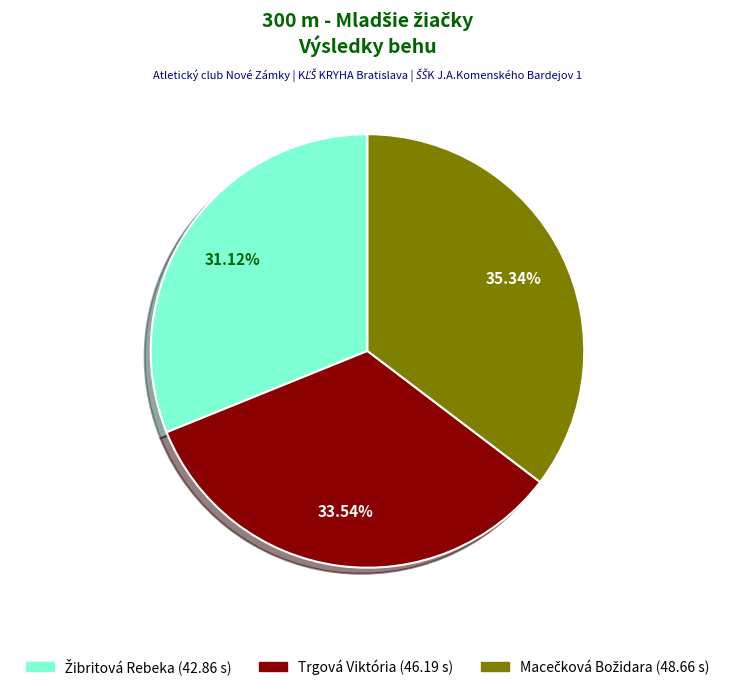

Is there a majority slice in this chart?

No